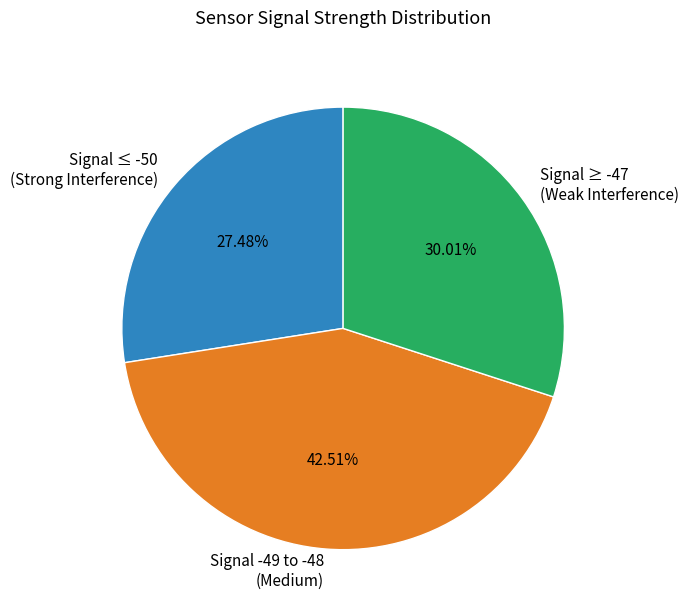

How many slices are in this pie chart?

3